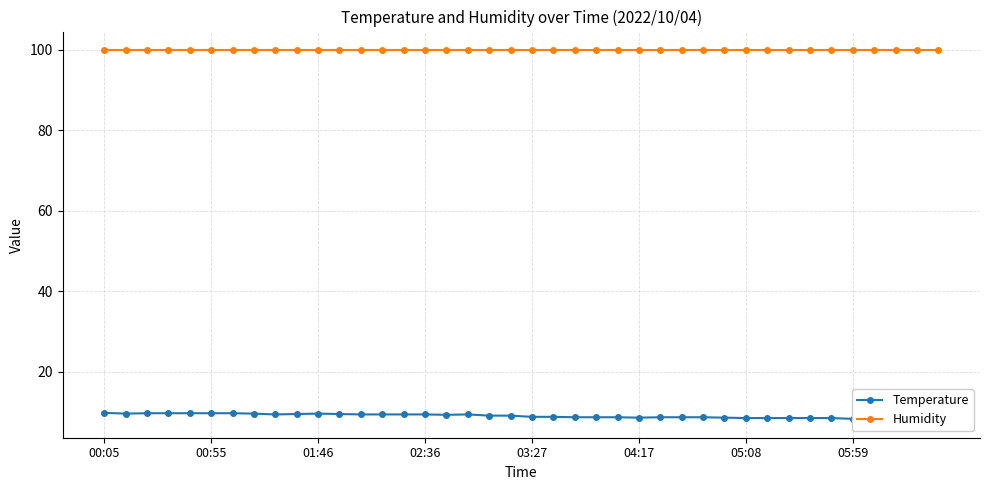

True or false: Temperature and Humidity cross at least once.

False